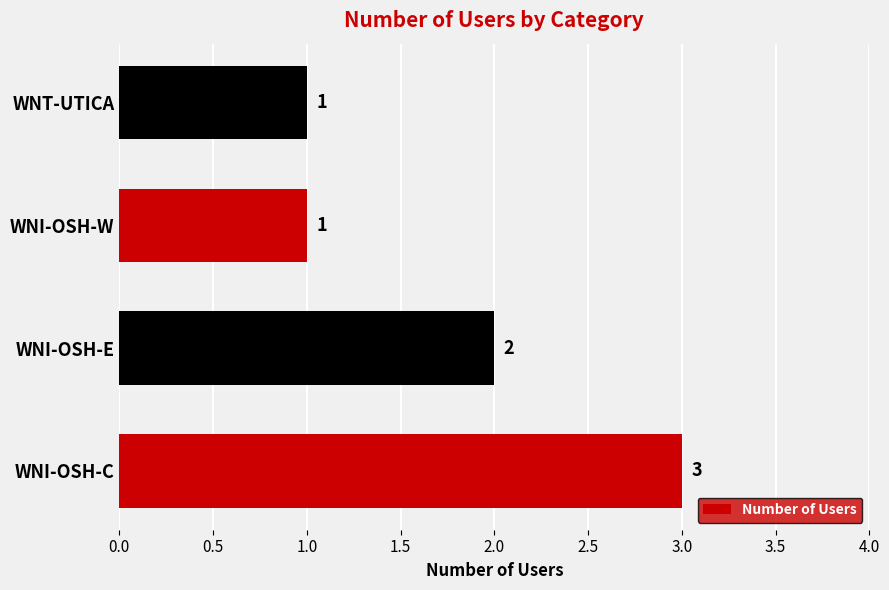

At which label is the value closest to 2?

WNI-OSH-E